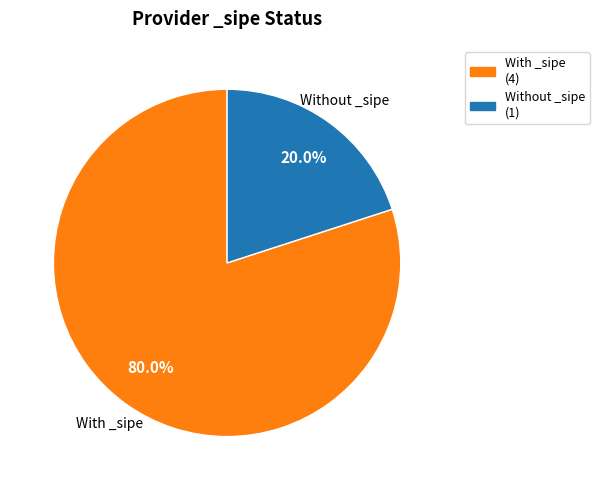

What percentage is NOT represented by Without _sipe (1)?

80.0%